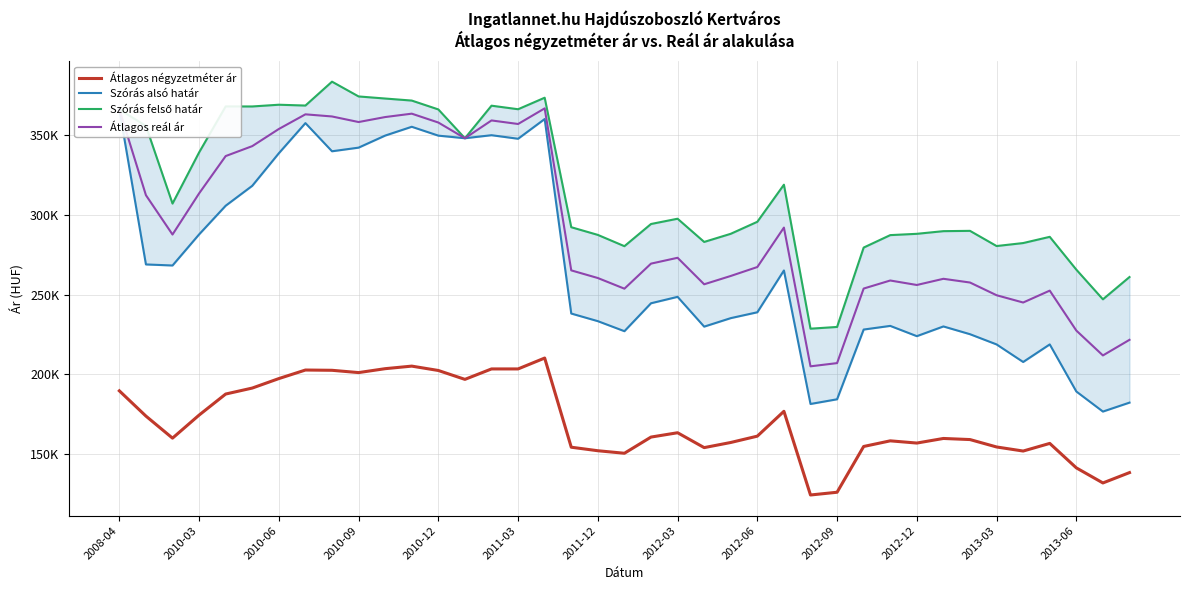

Reading left to right, what are all the values shown in this chart?

Átlagos négyzetméter ár: 189742	173923	160108	174545	187734	191481	197419	202774	202607	201169	203620	205223	202488	196923	203461	203461	210277	154424	152219	150639	160779	163491	154171	157388	161355	176924	124497	126219	154886	158420	157030	159909	159217	154578	152027	156813	141493	132040	138527
Szórás alsó határ: 366023	268920	268254	287729	305696	318177	338567	357443	339801	342079	349634	355148	349594	347968	349867	347642	359997	238156	233387	227102	244597	248617	229959	235282	238954	265133	181512	184453	228134	230420	223988	230077	225217	218812	207810	218821	189332	176759	182362
Szórás felső határ: 366023	355658	307044	339083	367896	367871	368959	368441	383405	374147	372840	371564	366010	347968	368359	366134	373353	292234	287419	280352	294247	297551	283011	288112	295634	318861	228670	229759	279484	287282	288096	289763	289953	280440	282312	286209	265652	247063	261024
Átlagos reál ár: 366023	312289	287649	313406	336796	343024	353763	362942	361603	358113	361237	363356	357802	347968	359113	356888	366675	265195	260403	253727	269422	273084	256485	261697	267294	291997	205091	207106	253809	258851	256042	259920	257585	249626	245061	252515	227492	211911	221693